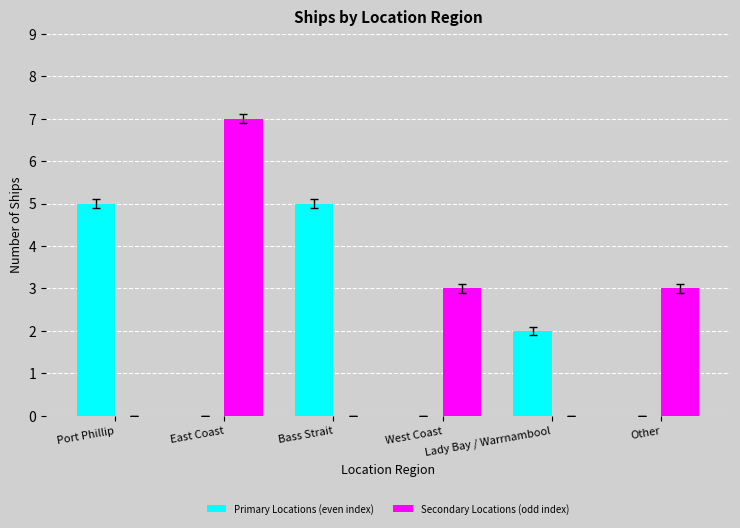

Reading left to right, transcribe all the data shown in this chart.

Primary Locations (even index): 5	0	5	0	2	0
Secondary Locations (odd index): 0	7	0	3	0	3